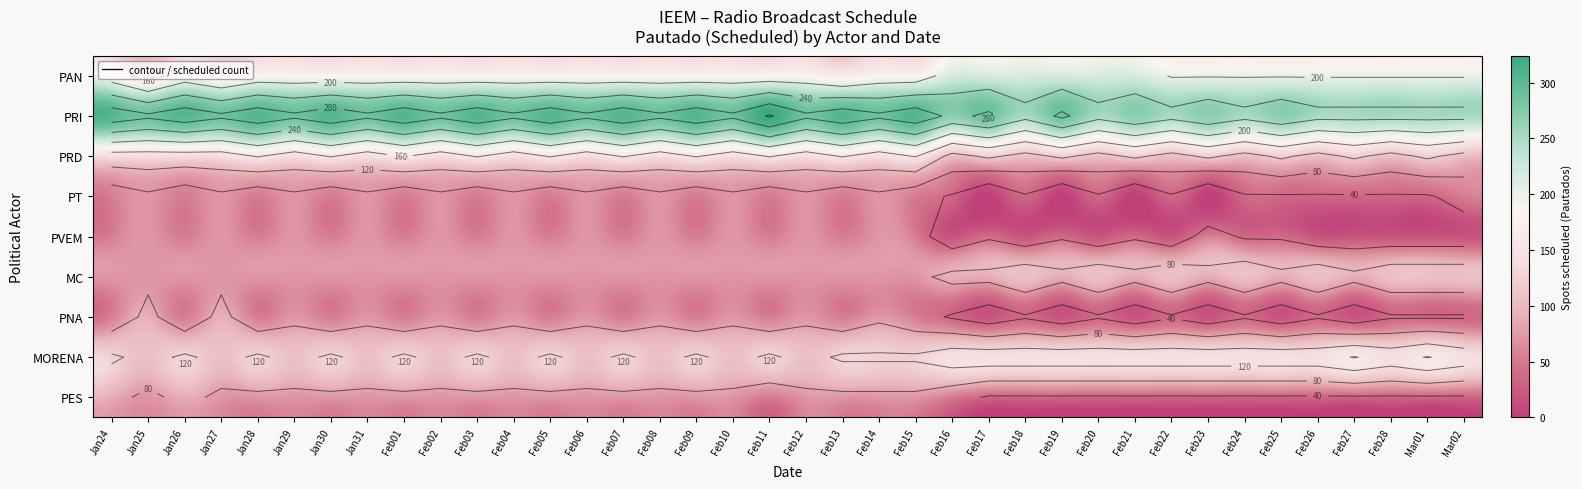

The PNA series shows 72 at Feb04. True or false?

True